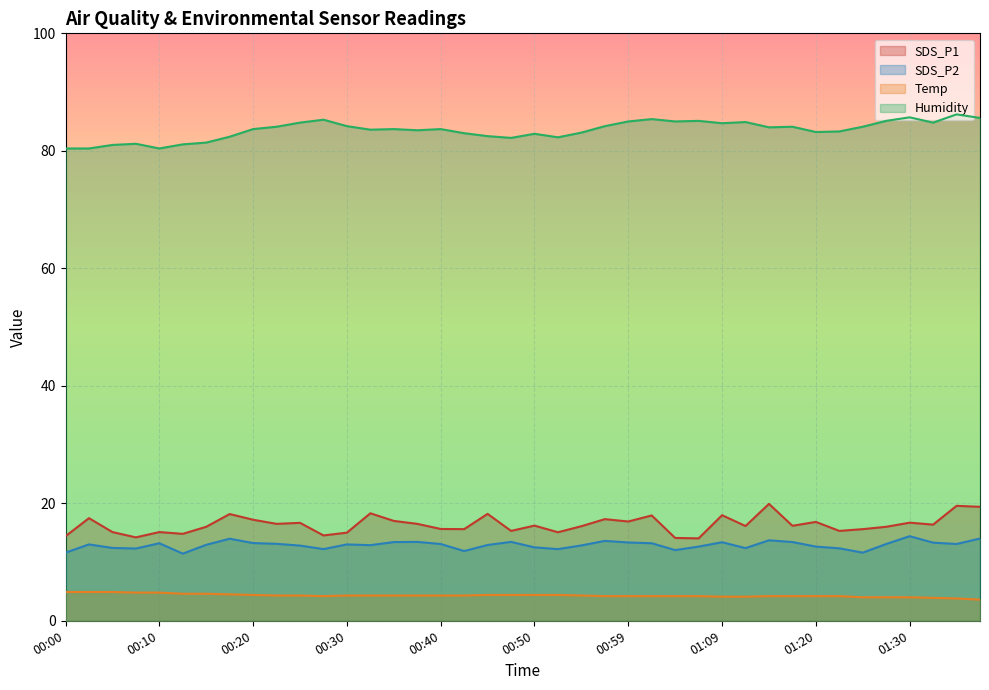

True or false: Humidity and SDS_P2 intersect in this chart.

False